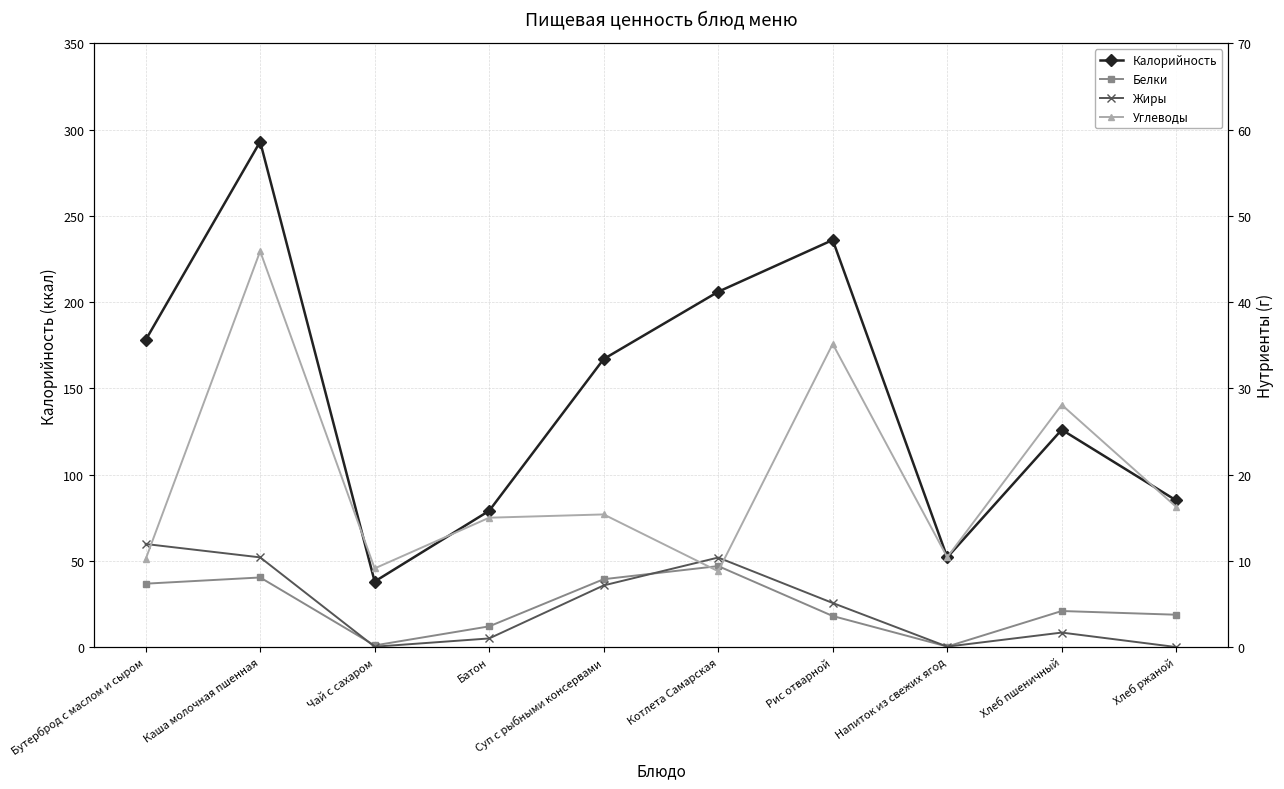

At which label does Жиры first exceed 5?

Бутерброд с маслом и сыром